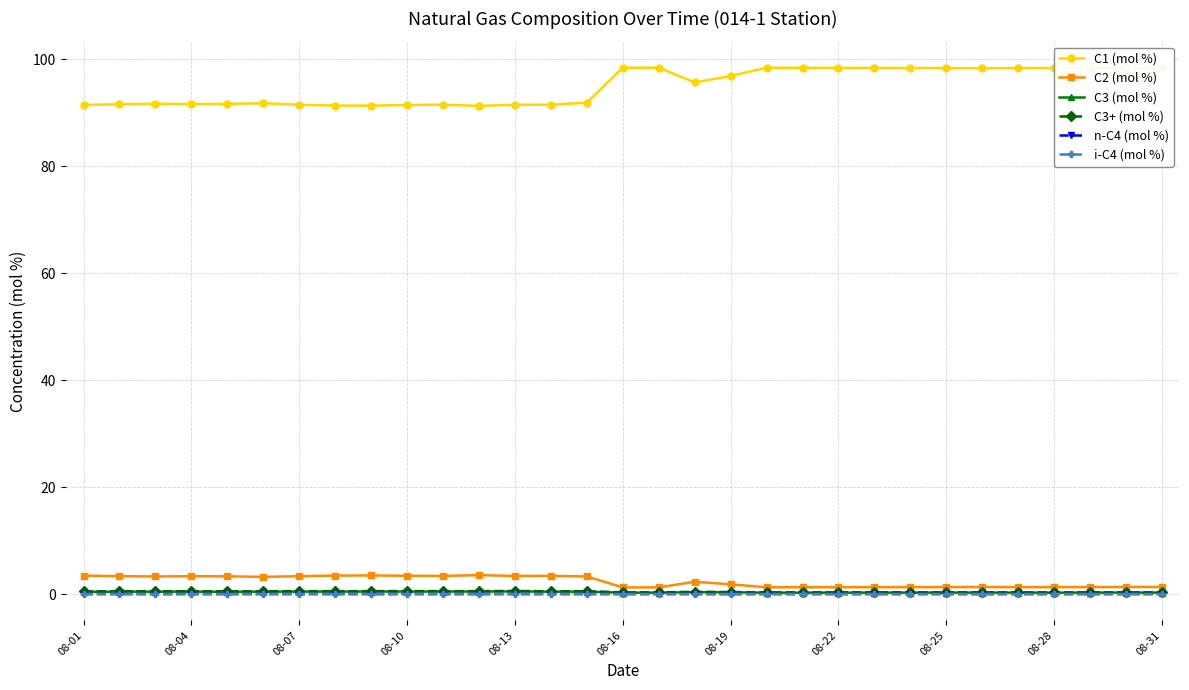

What is the greatest value displayed?

98.4